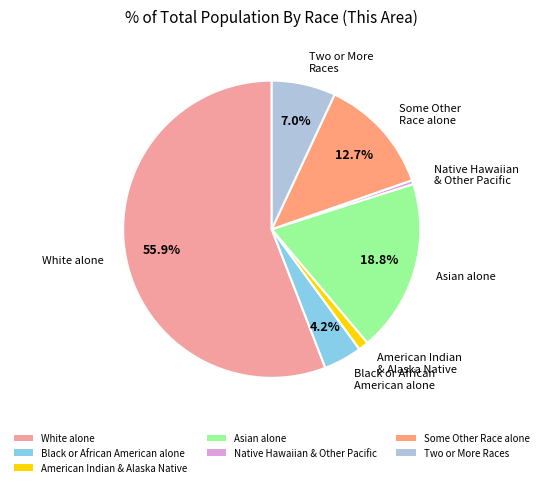

Which slice represents more than half of the pie?

White alone